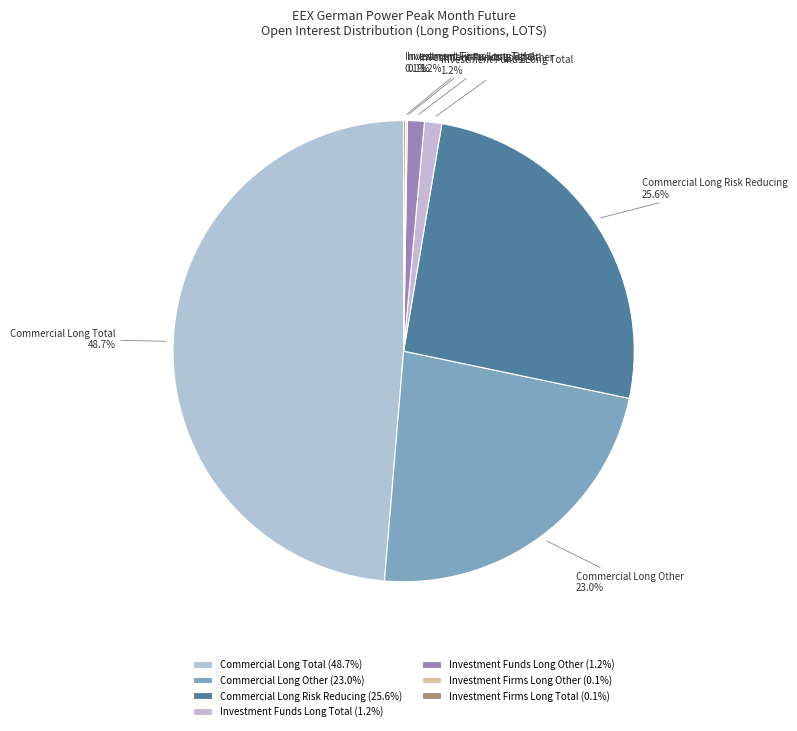

Does any single category account for the majority?

No